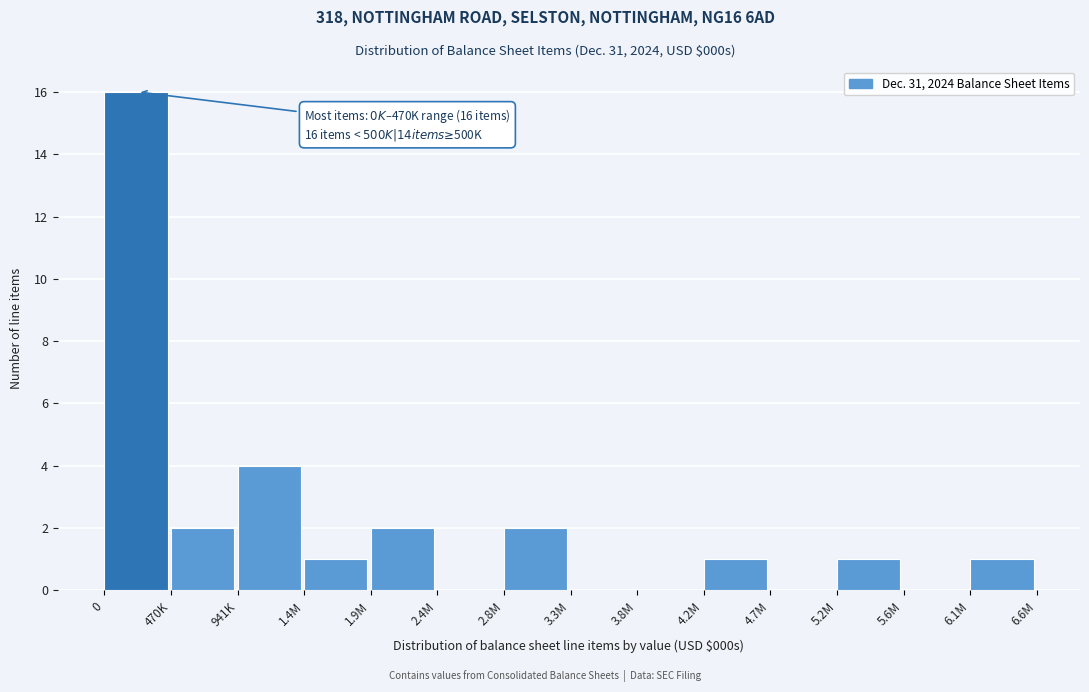

Reading right to left, transcribe all the data shown in this chart.

6.1M=1	5.6M=0	5.2M=1	4.7M=0	4.2M=1	3.8M=0	3.3M=0	2.8M=2	2.4M=0	1.9M=2	1.4M=1	941K=4	470K=2	0=16